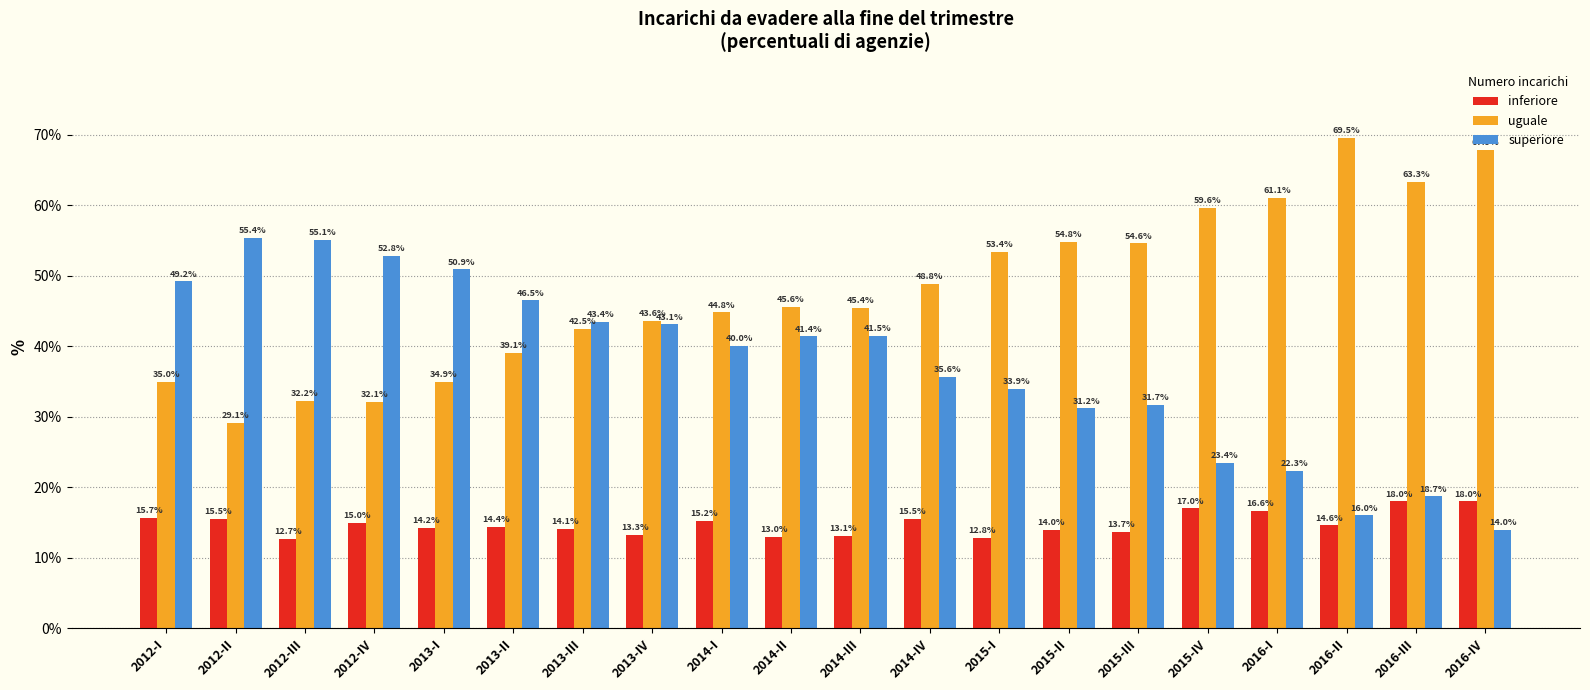

Reading left to right, extract all data points from this chart.

inferiore: 15.7	15.5	12.7	15.0	14.2	14.4	14.1	13.3	15.2	13.0	13.1	15.5	12.8	14.0	13.7	17.0	16.6	14.6	18.0	18.0
uguale: 35.0	29.1	32.2	32.1	34.9	39.1	42.5	43.6	44.8	45.6	45.4	48.8	53.4	54.8	54.6	59.6	61.1	69.5	63.3	67.9
superiore: 49.2	55.4	55.1	52.8	50.9	46.5	43.4	43.1	40.0	41.4	41.5	35.6	33.9	31.2	31.7	23.4	22.3	16.0	18.7	14.0